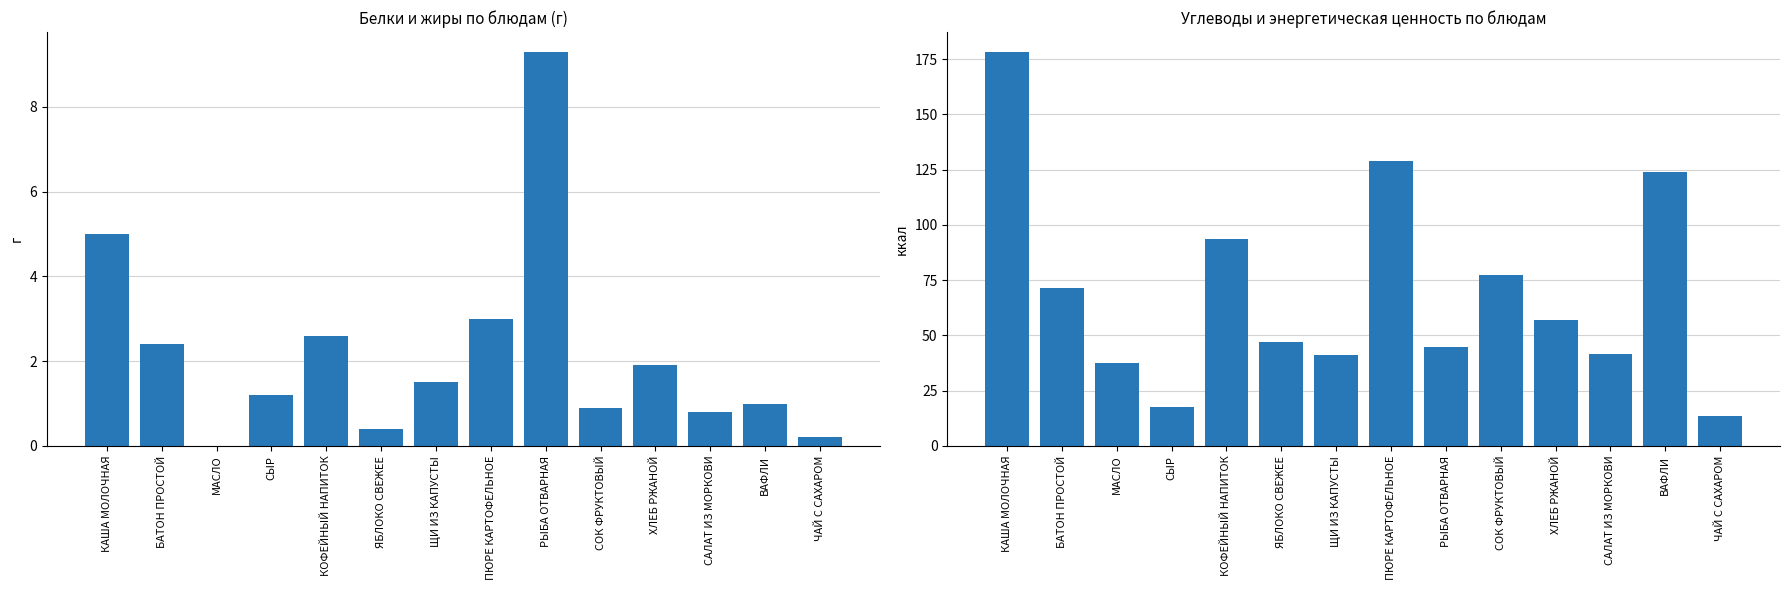

What is the difference between the highest and lowest values at ЧАЙ С САХАРОМ?

13.5